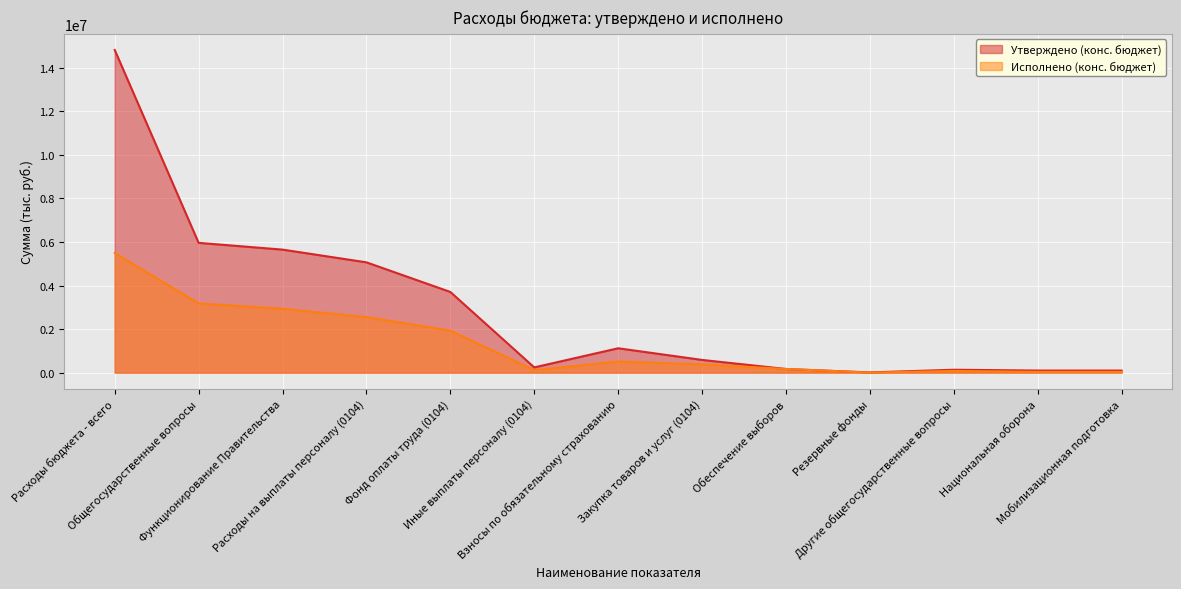

At which label does Утверждено (конс. бюджет) first exceed 584080?

Расходы бюджета - всего